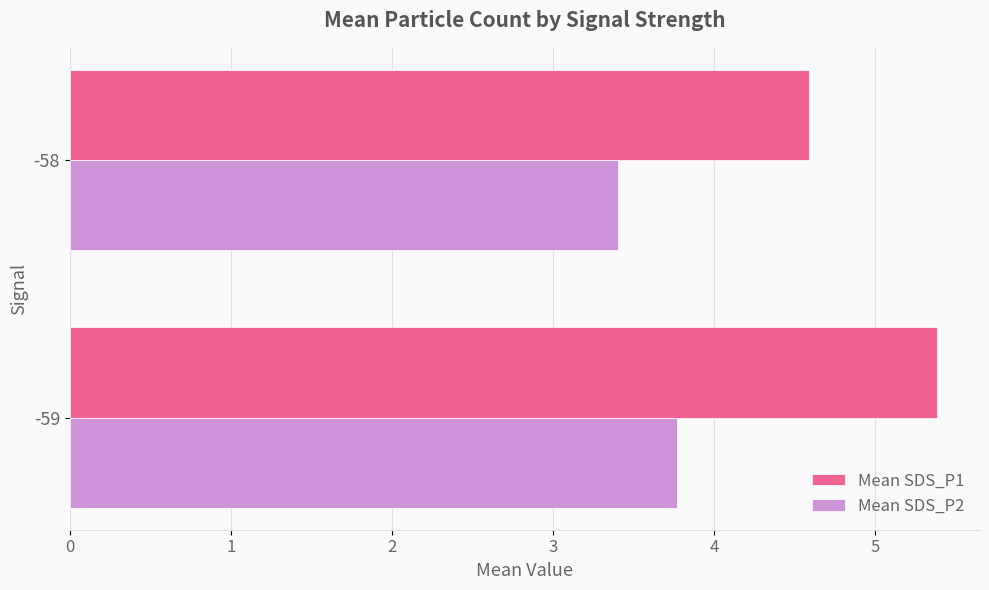

At how many categories does at least one series exceed 5?

1